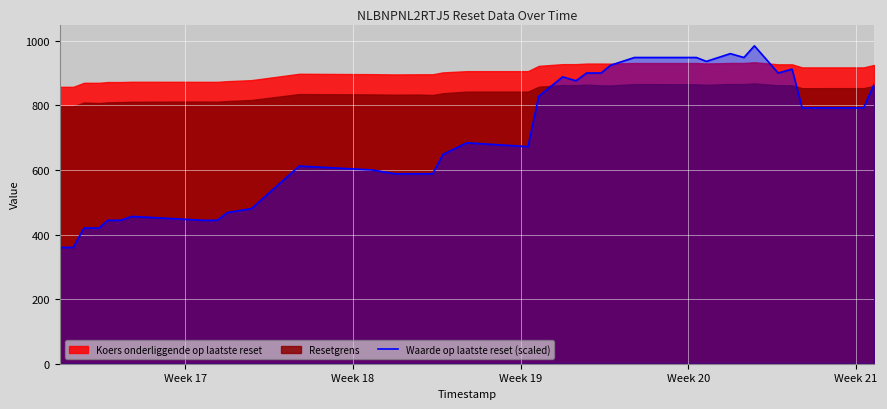

Reading left to right, list all the values displayed in this chart.

360.0	360.0	420.0	420.0	444.0	444.0	456.0	444.0	444.0	468.0	480.0	612.0	600.0	600.0	588.0	588.0	588.0	588.0	648.0	684.0	672.0	828.0	888.0	876.0	900.0	900.0	924.0	948.0	948.0	936.0	960.0	948.0	984.0	984.0	900.0	912.0	792.0	792.0	864.0